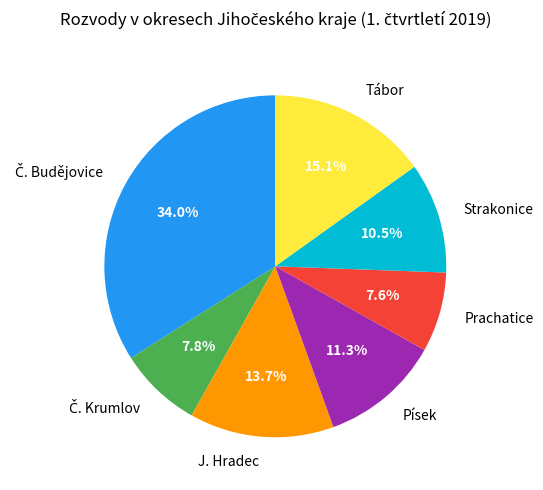

The J. Hradec slice represents 14% of the pie. True or false?

True